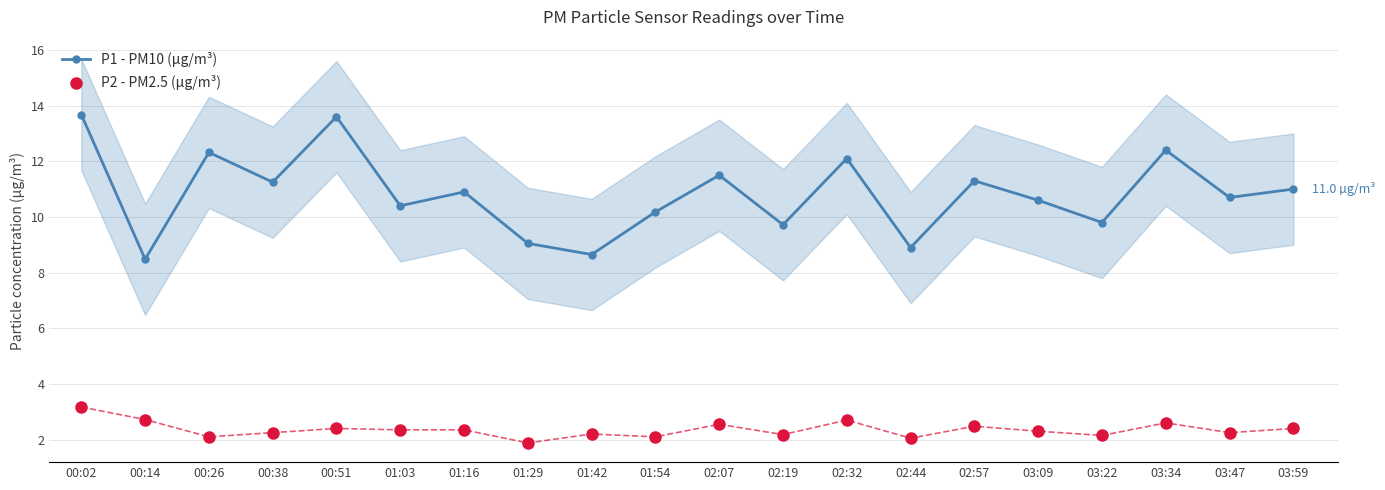

How many lines are shown in the chart?

2